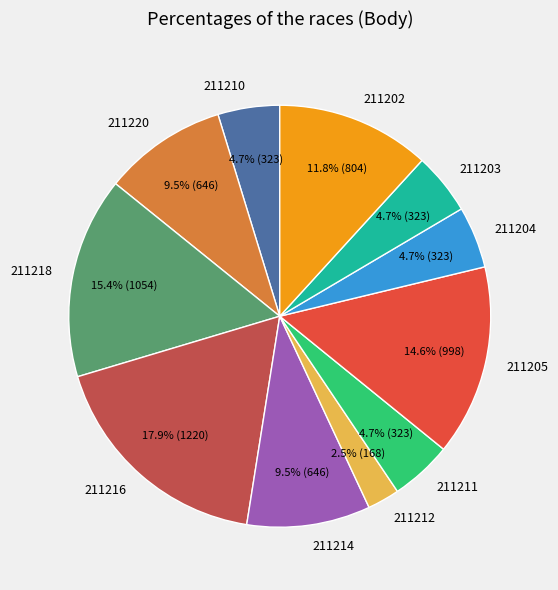

What percentage is the 211204 slice, to the nearest percent?

5%